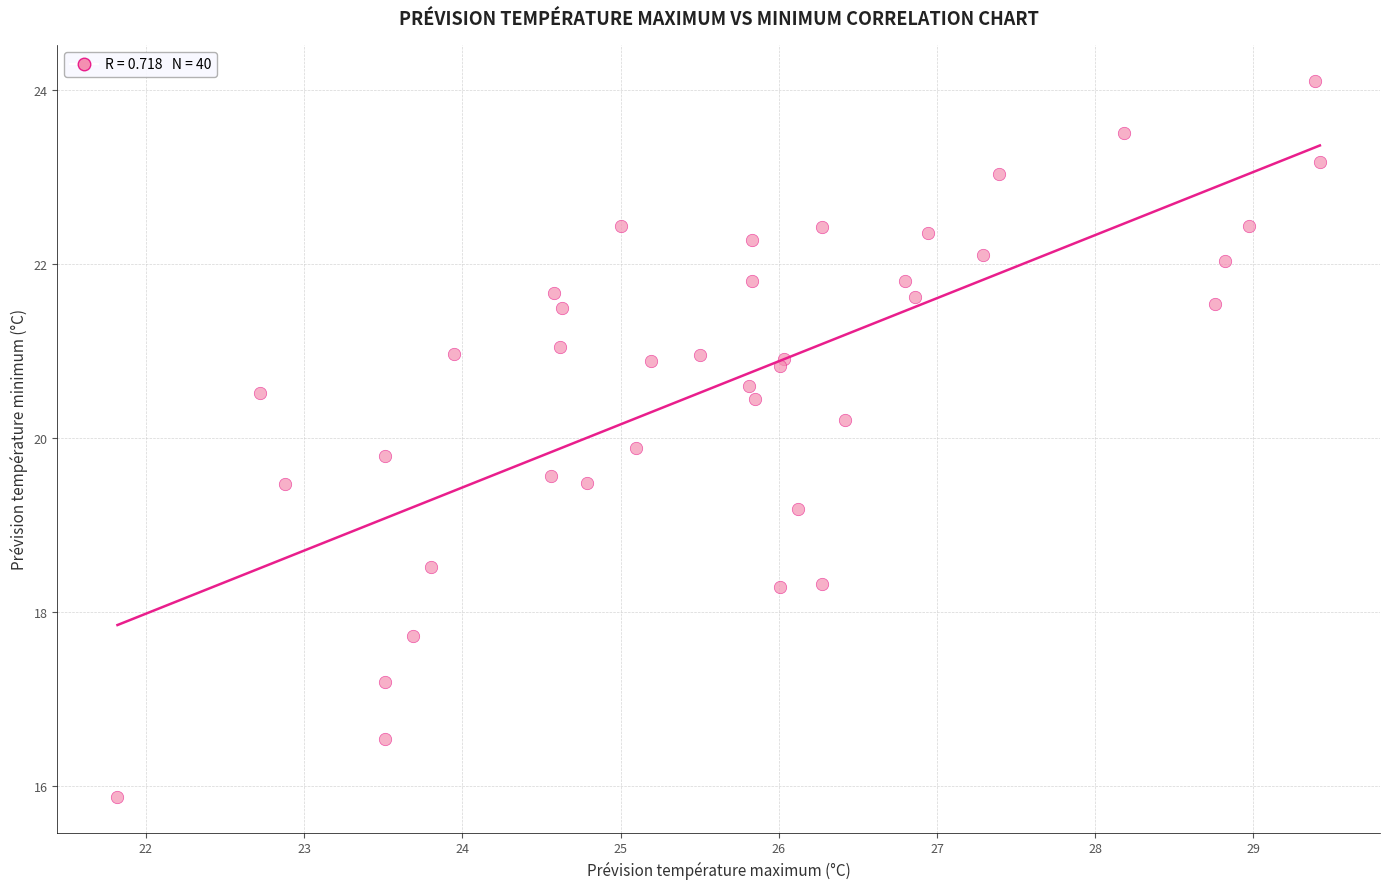

What Y value in the scatter plot is closest to 19?

19.2